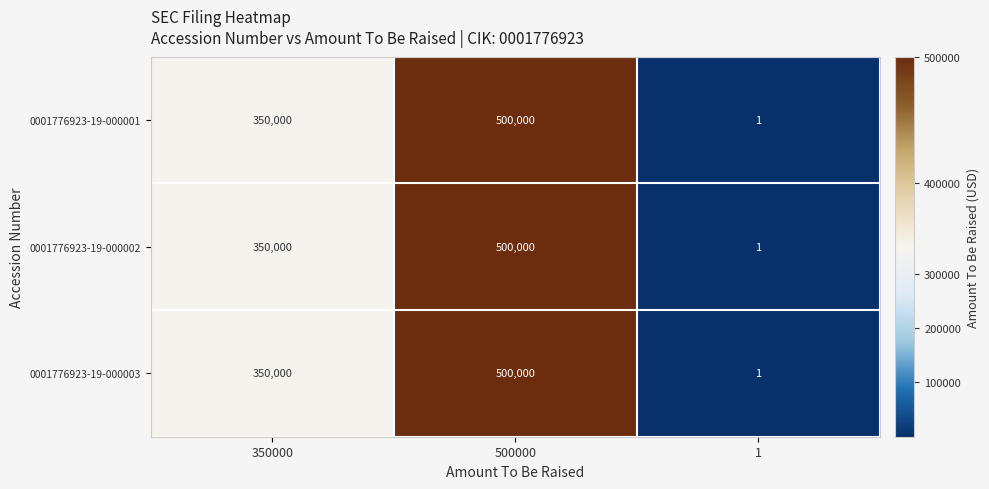

True or false: 0001776923-19-000003 has a value of 500000 at 500000.

True